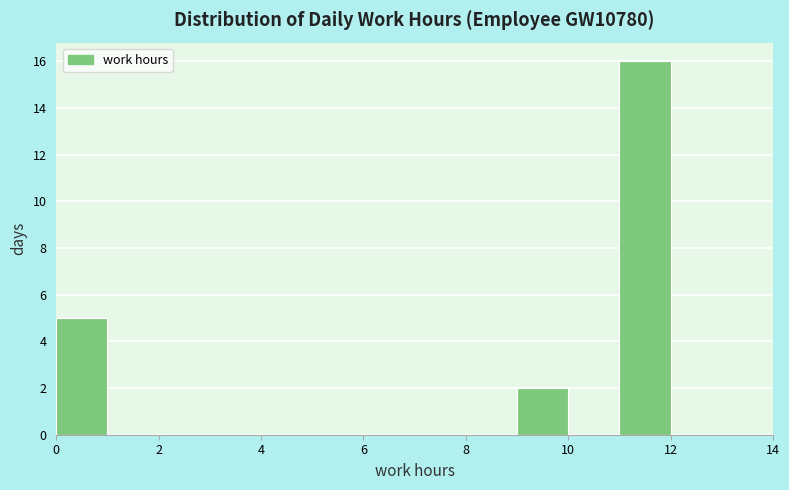

Over which range of the x-axis is the bar tallest?

11 to 12